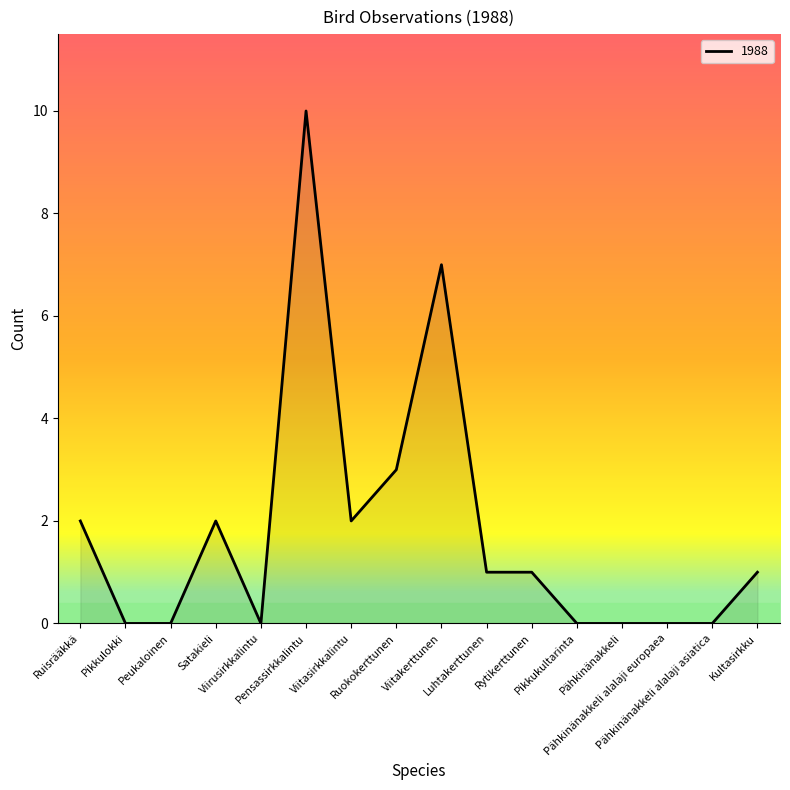

True or false: the data shows 10 at Viitakerttunen.

False